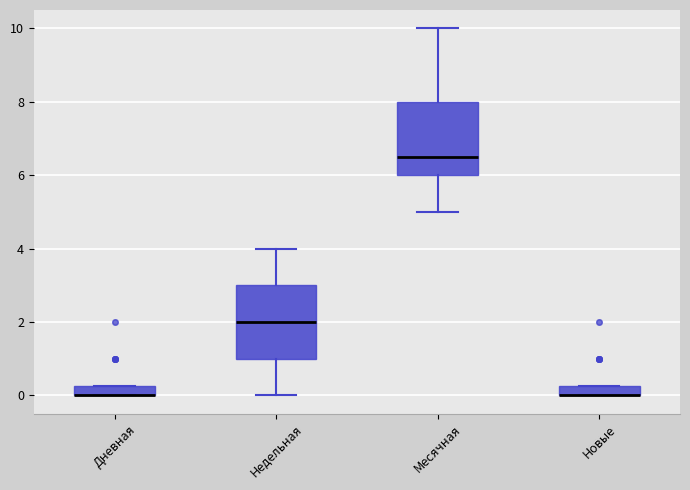

Where is the lower edge of the box for Дневная on the y-axis? The values are not printed on the chart, so give them approximately, as read against the axis.

0.0